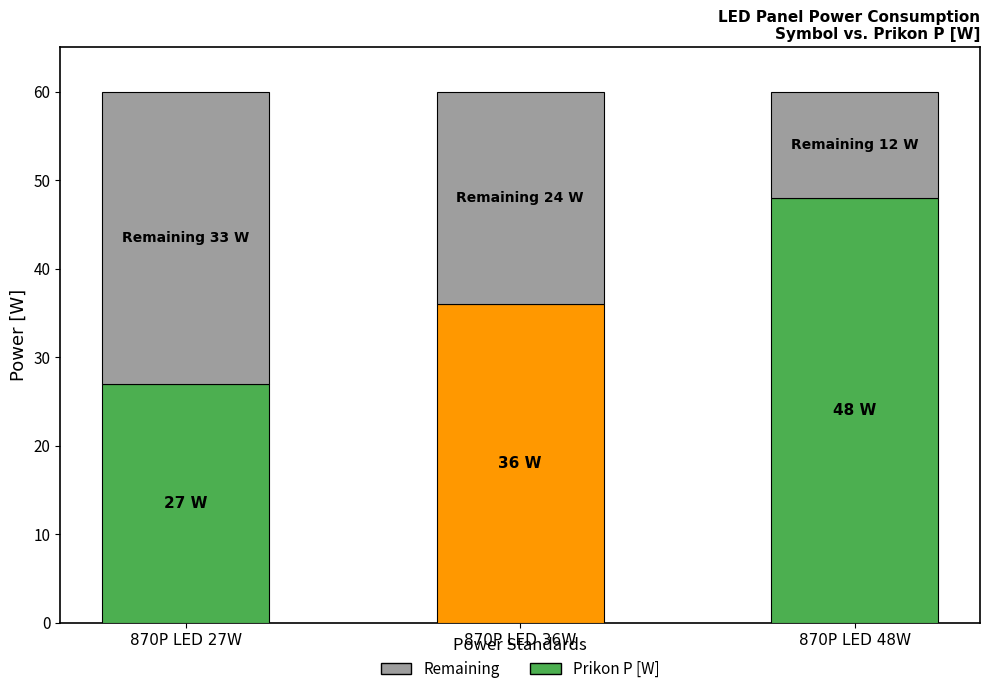

Where is Prikon P [W] nearest to the value 37?

870P LED 36W